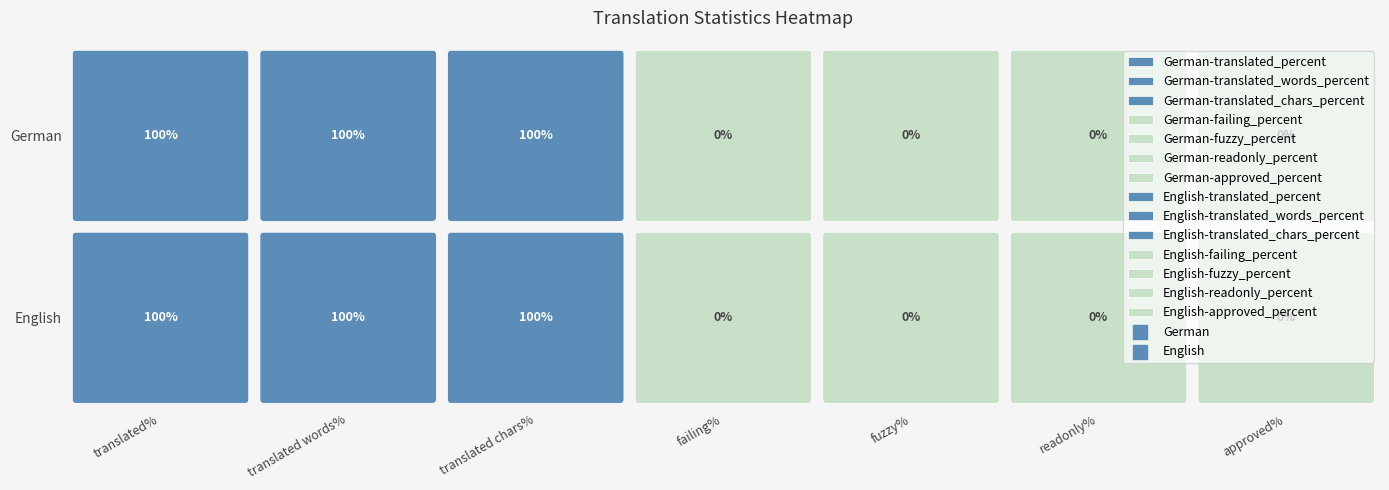

How many data points does each series have?

7